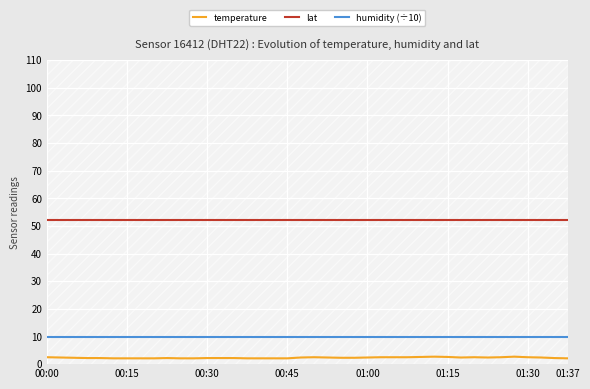

Where is lat nearest to the value 52?

00:00